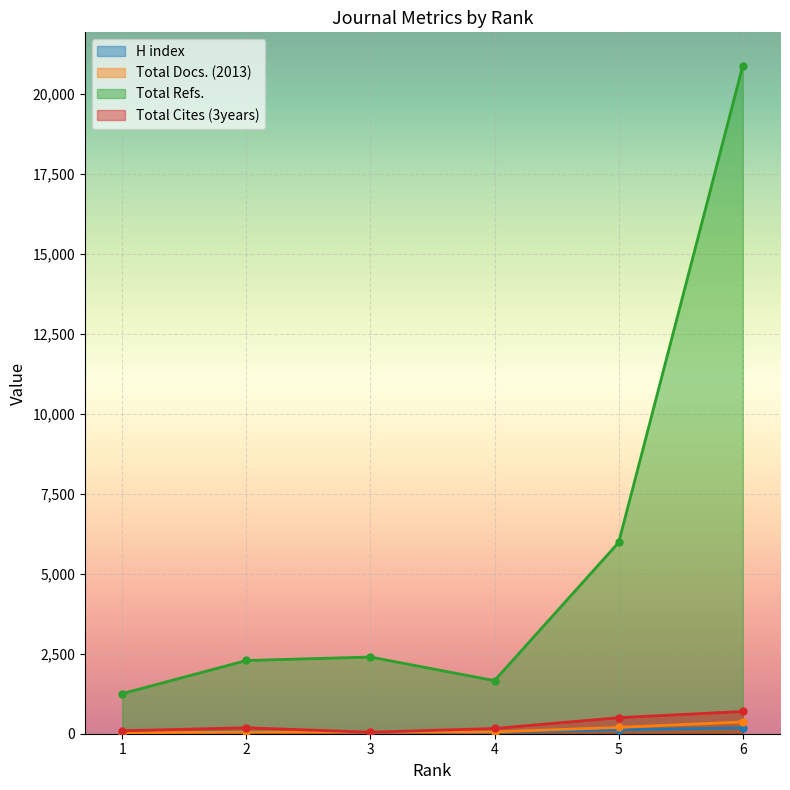

Where is the first local minimum for H index?

4